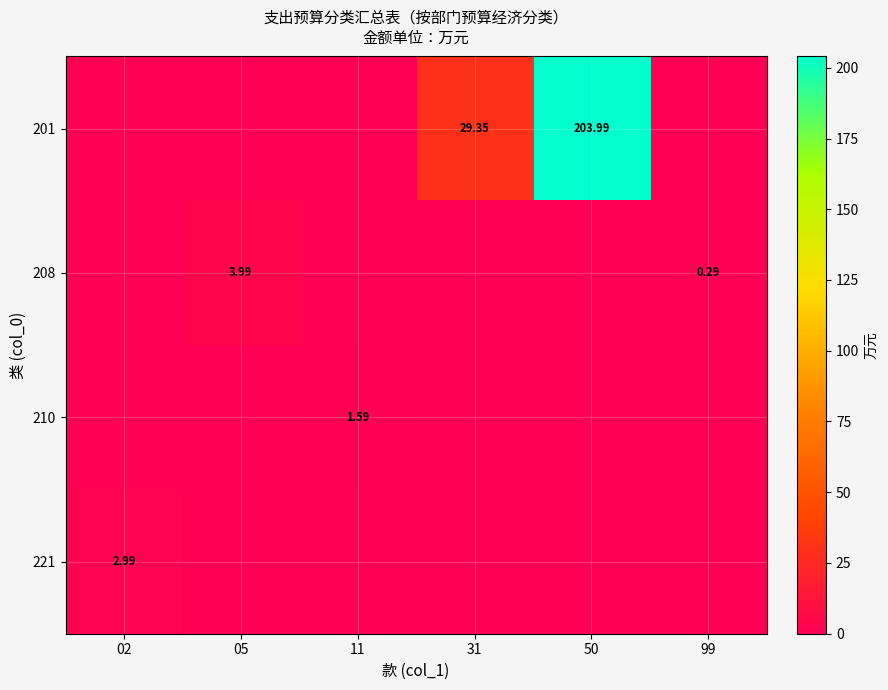

What is the difference between the maximum and minimum values in the 208 series?

4.0